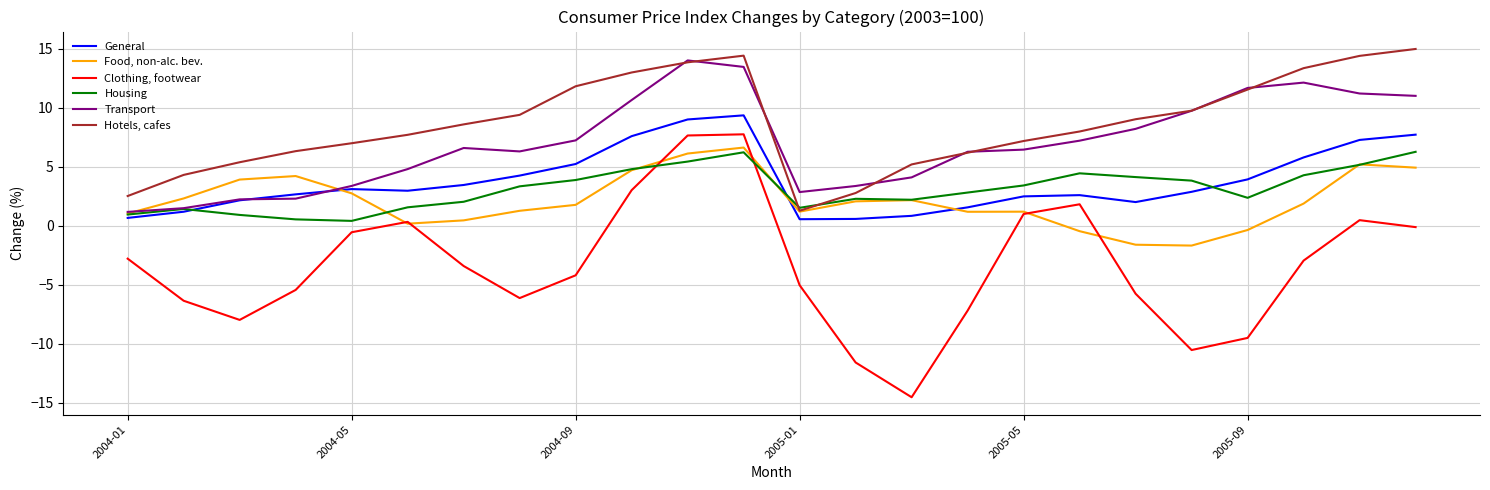

Which series has the largest range (max minus min)?

Clothing, footwear